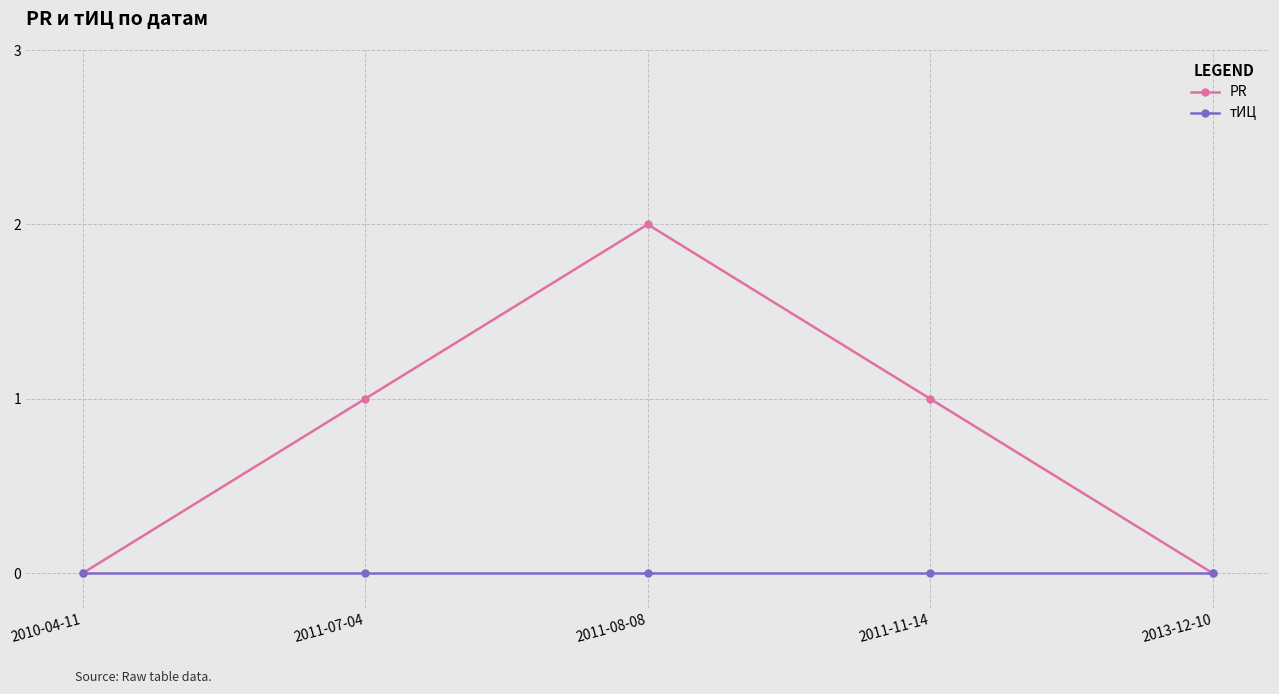

Is it true that PR equals 1 at 2010-04-11?

False